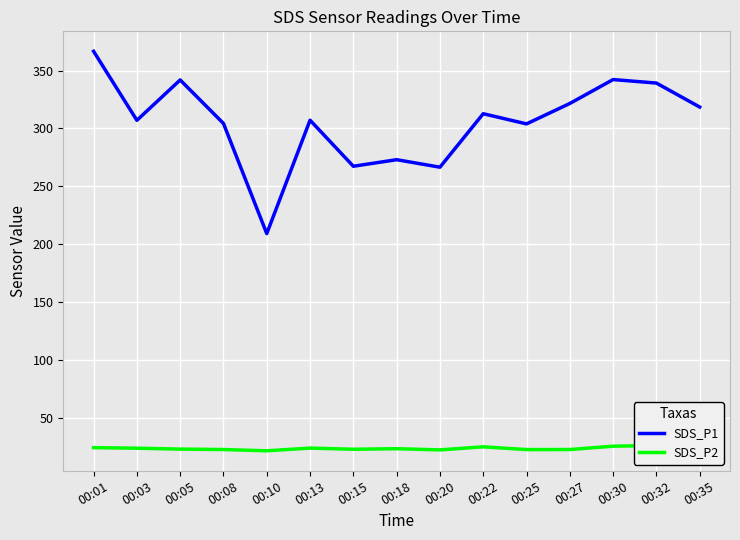

Between 00:32 and 00:03, which is larger?

00:32